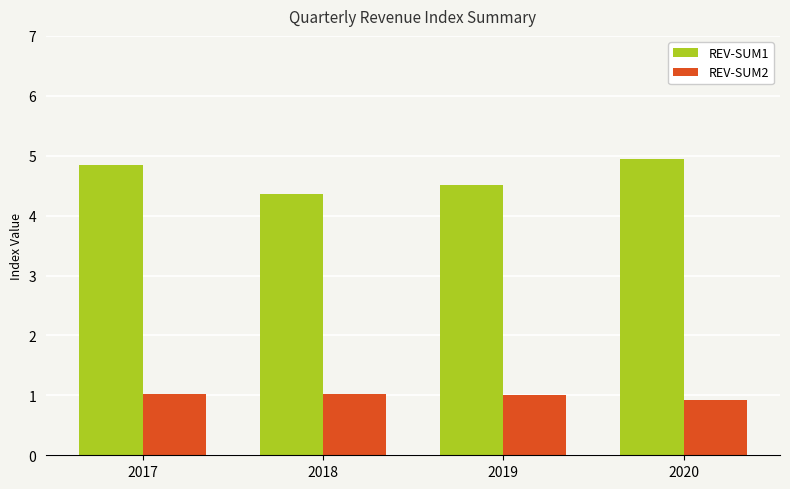

Rank the categories by REV-SUM1 value from lowest to highest.

2018, 2019, 2017, 2020